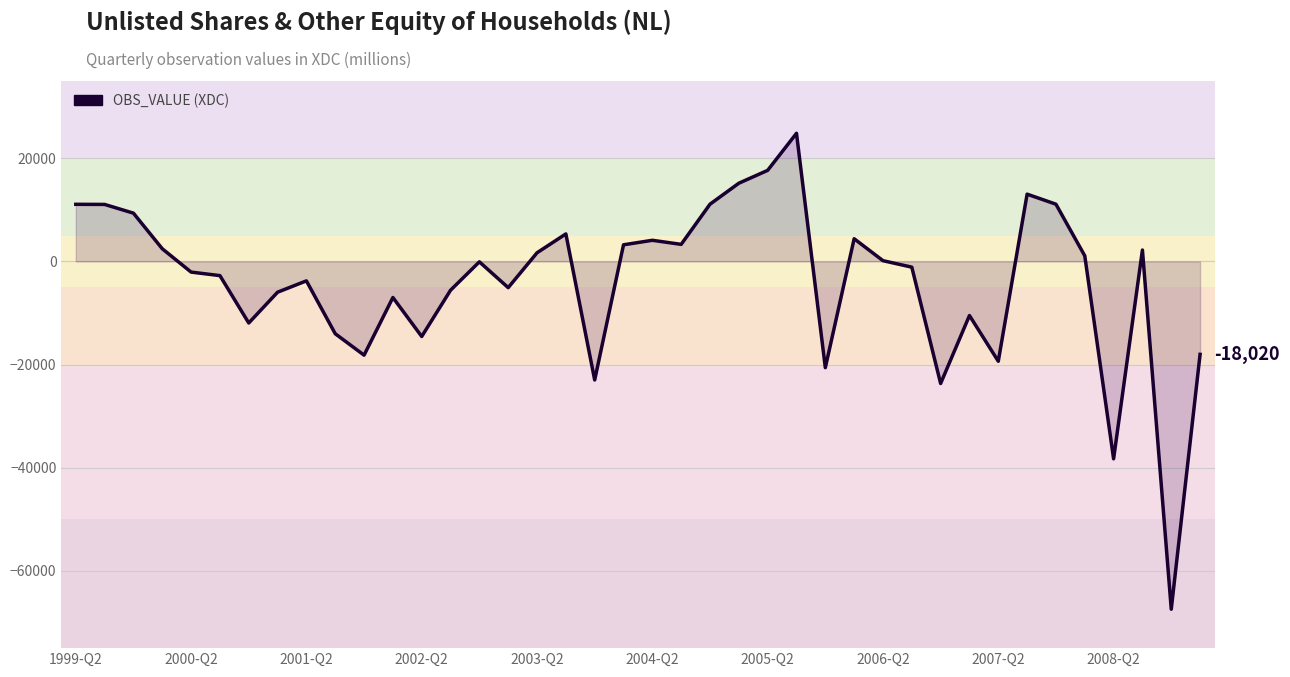

What is the smallest value displayed?

-67444